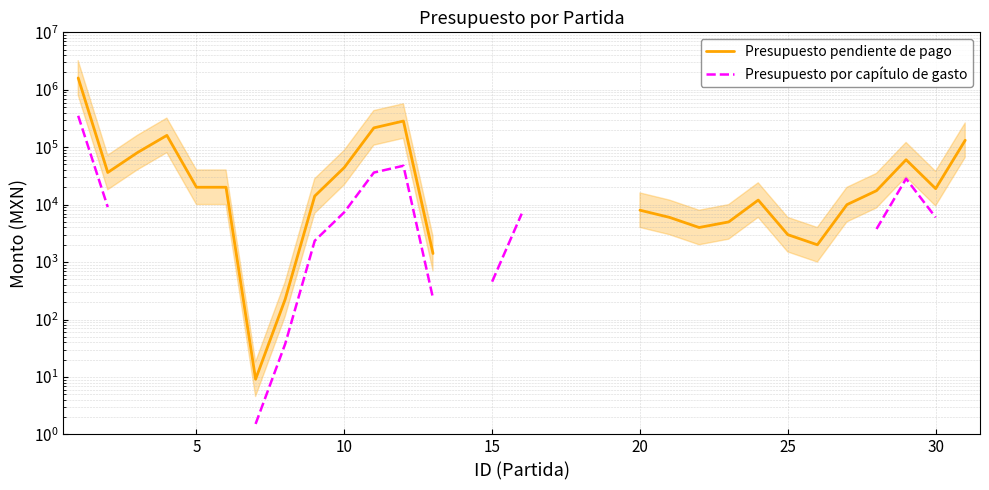

Rank the series by their maximum value, from lowest to highest.

Presupuesto por capítulo de gasto, Presupuesto pendiente de pago